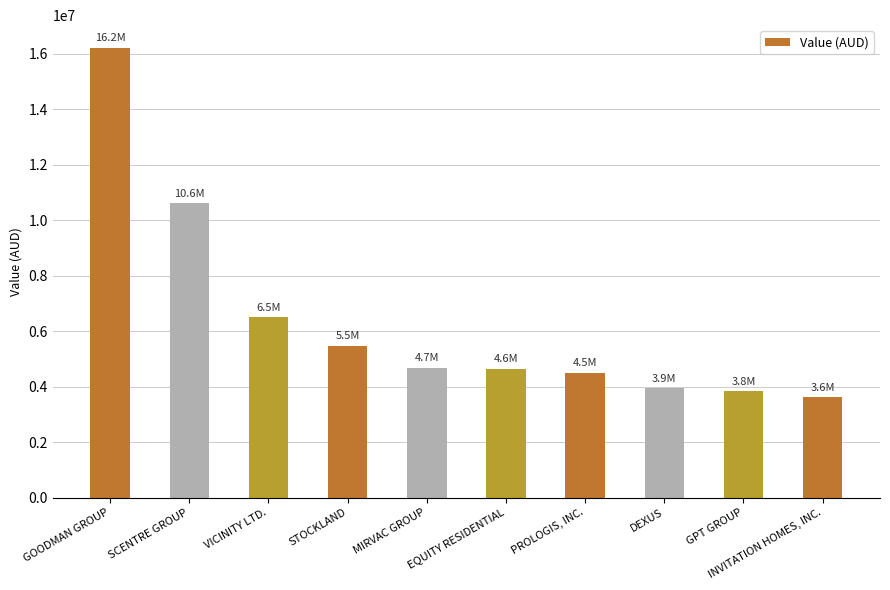

Which has a higher value, SCENTRE GROUP or INVITATION HOMES, INC.?

SCENTRE GROUP